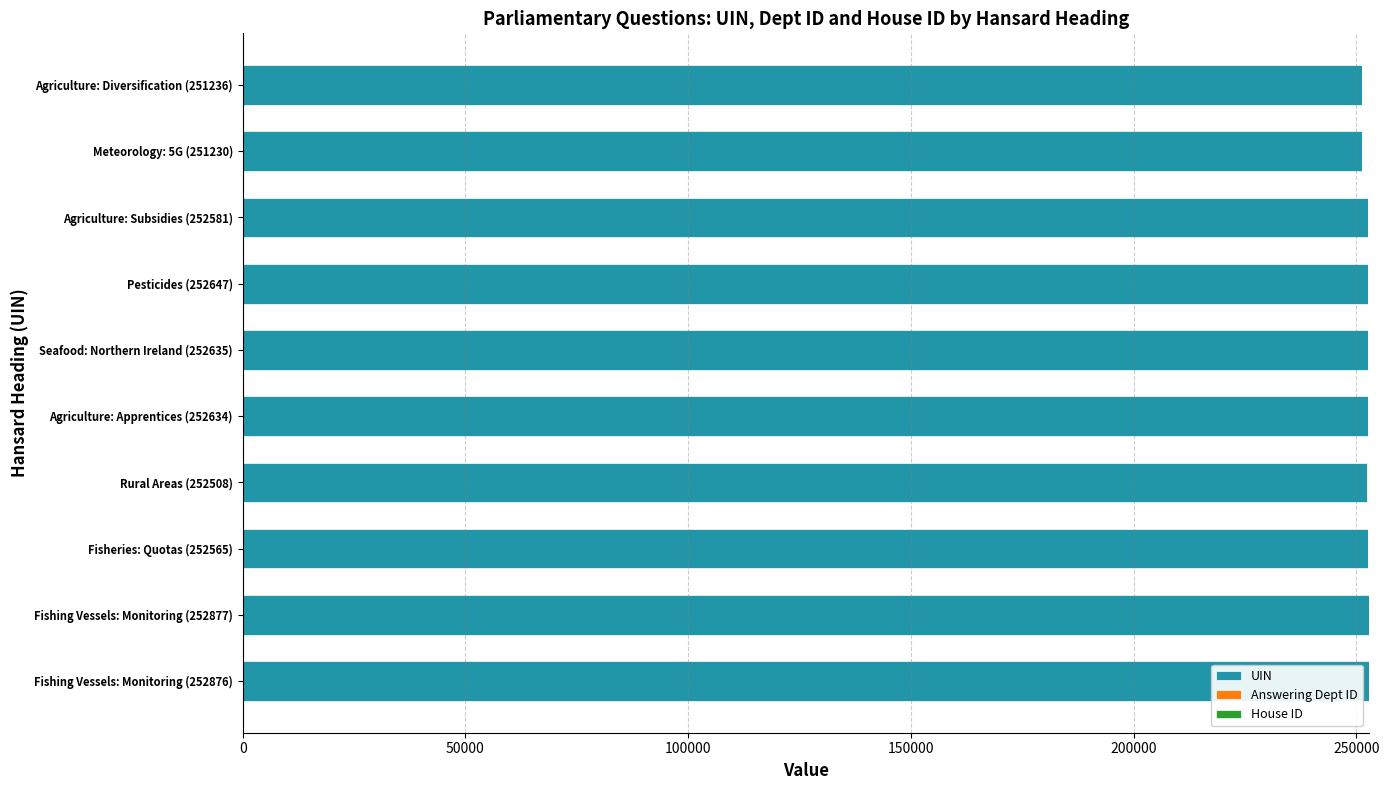

Is it true that UIN equals 134922 at Fishing Vessels: Monitoring (252877)?

False